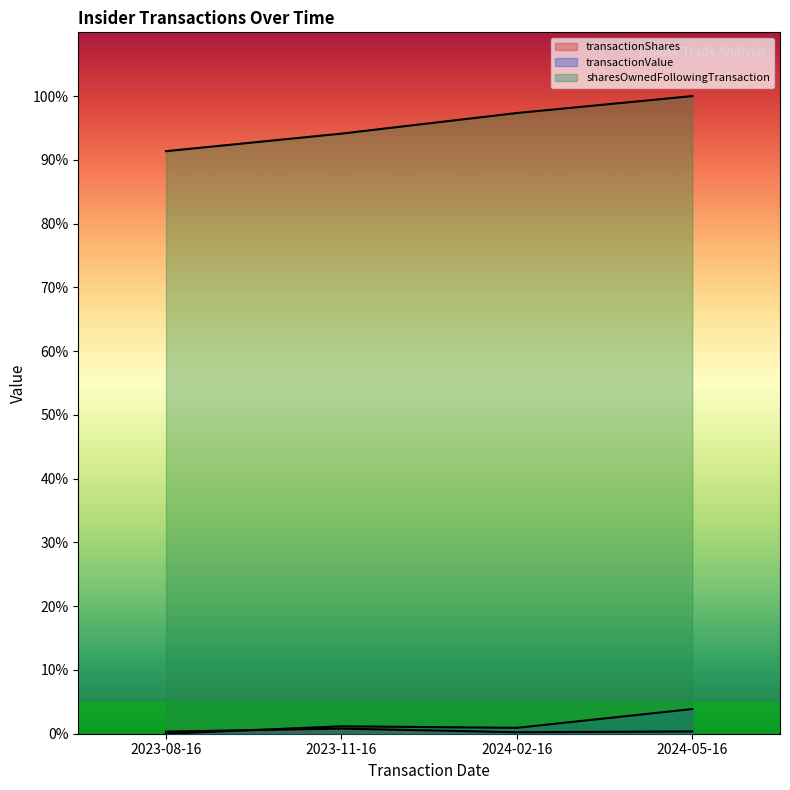

True or false: transactionValue and sharesOwnedFollowingTransaction cross at least once.

False